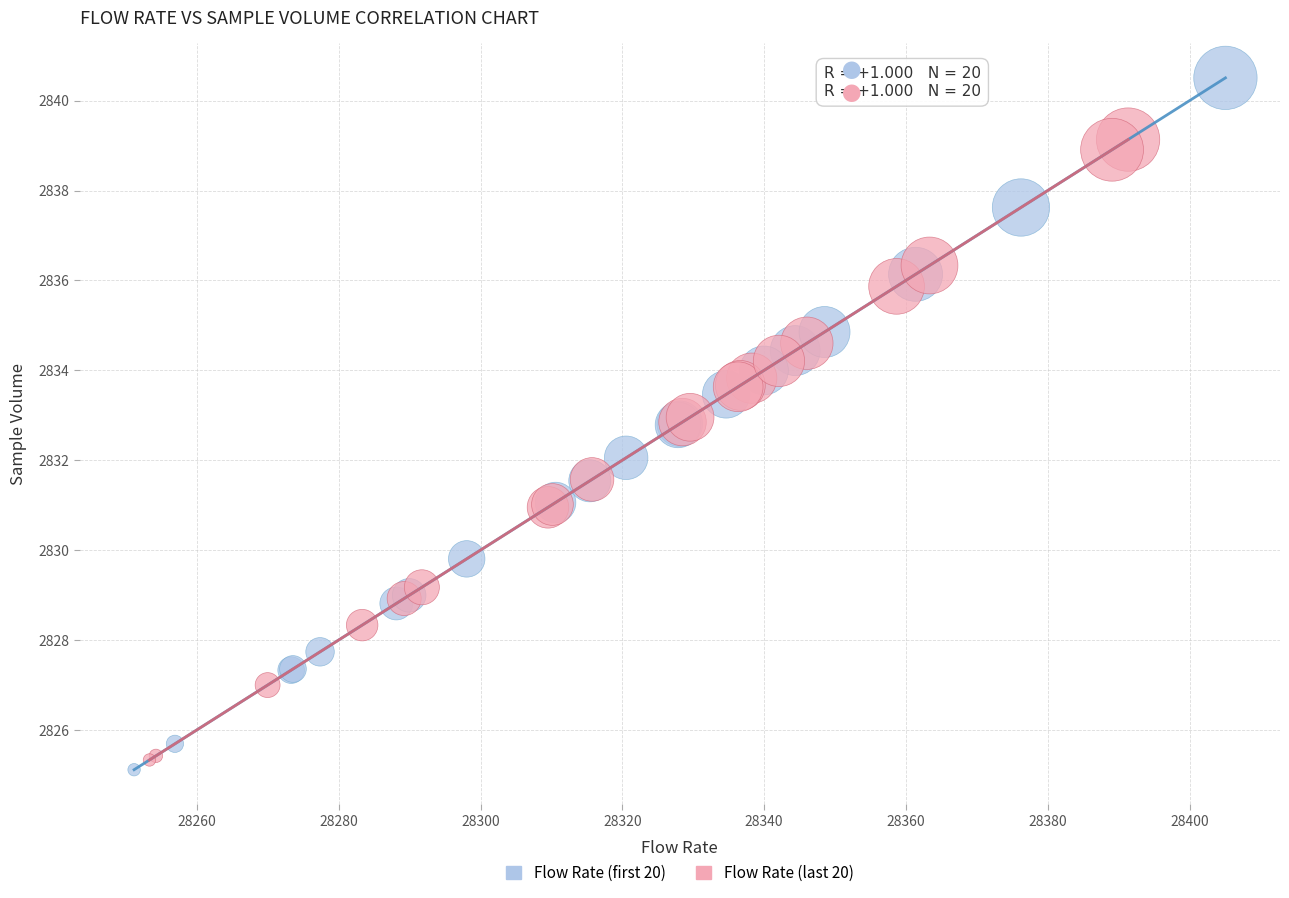

Which series has the widest spread of Y values?

Flow Rate (first 20)